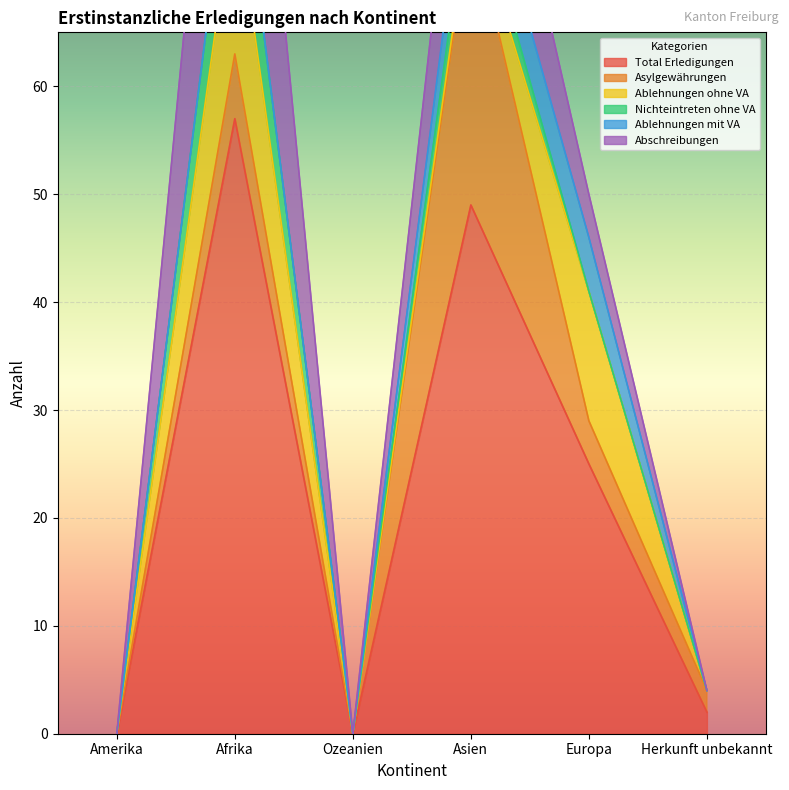

Count the Ablehnungen mit VA values in the range 0 to 5.

6